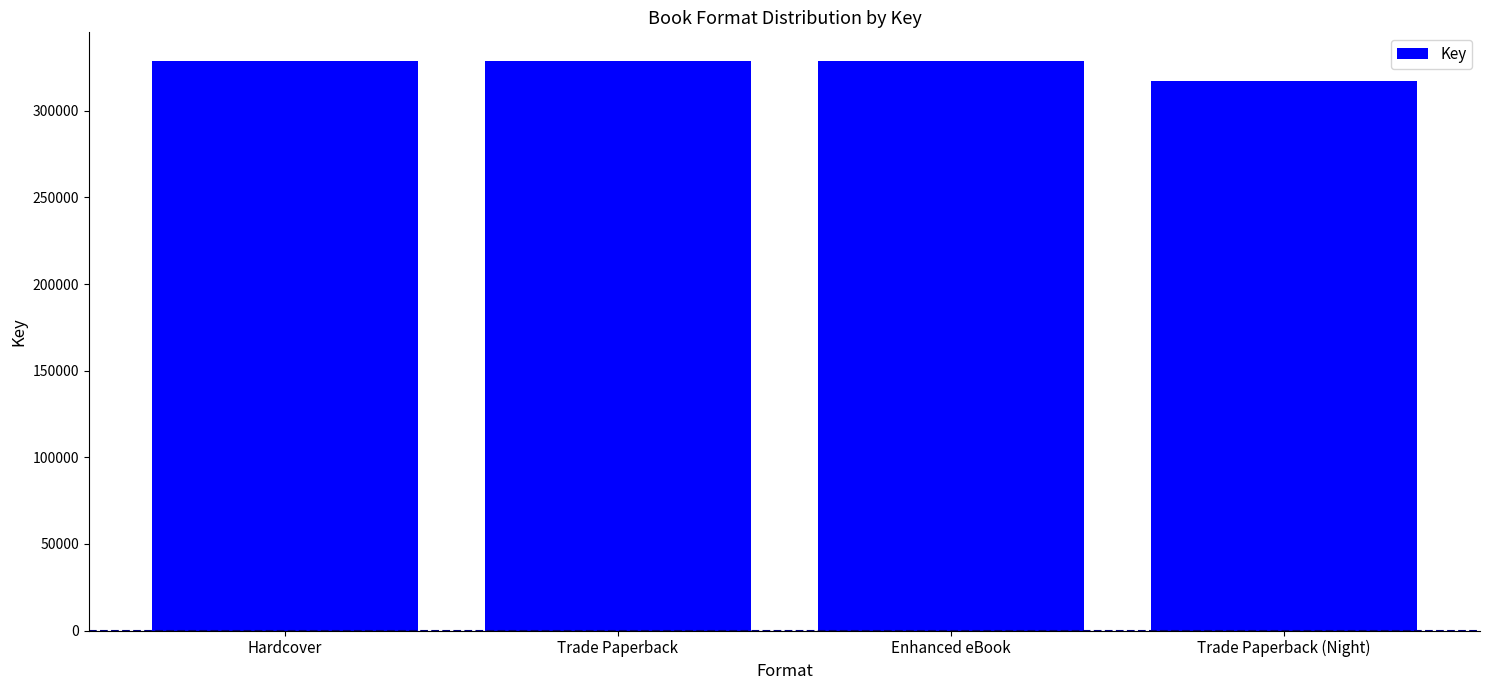

How many bars are there in total?

4